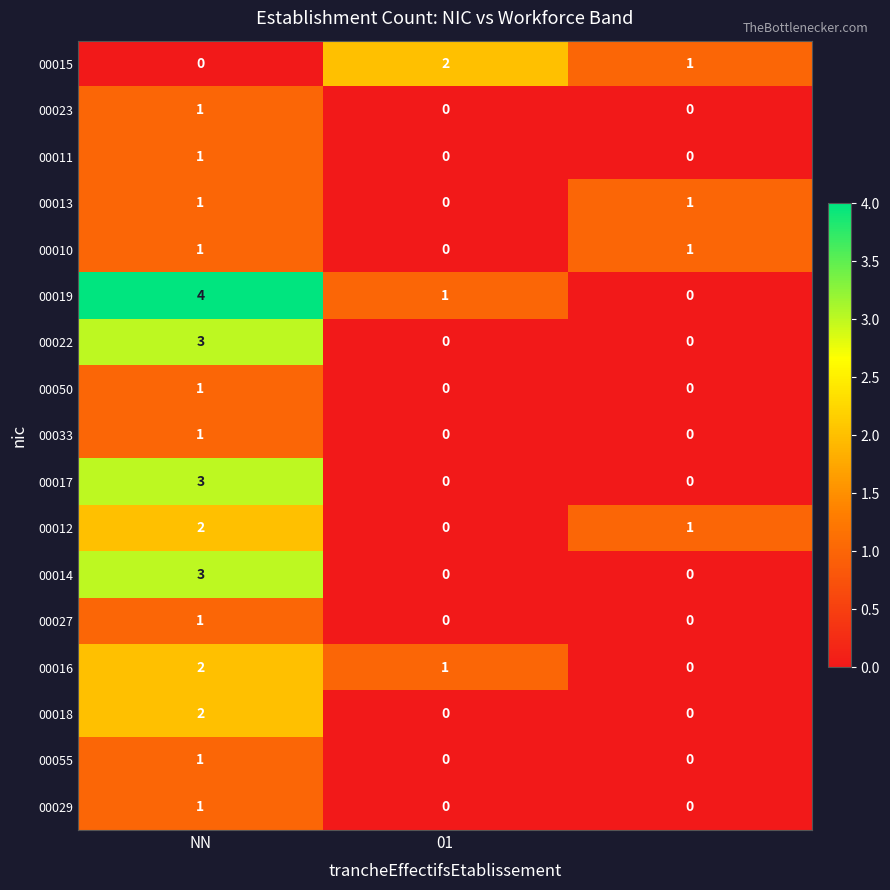

How many data points in 00050 are above 0?

1